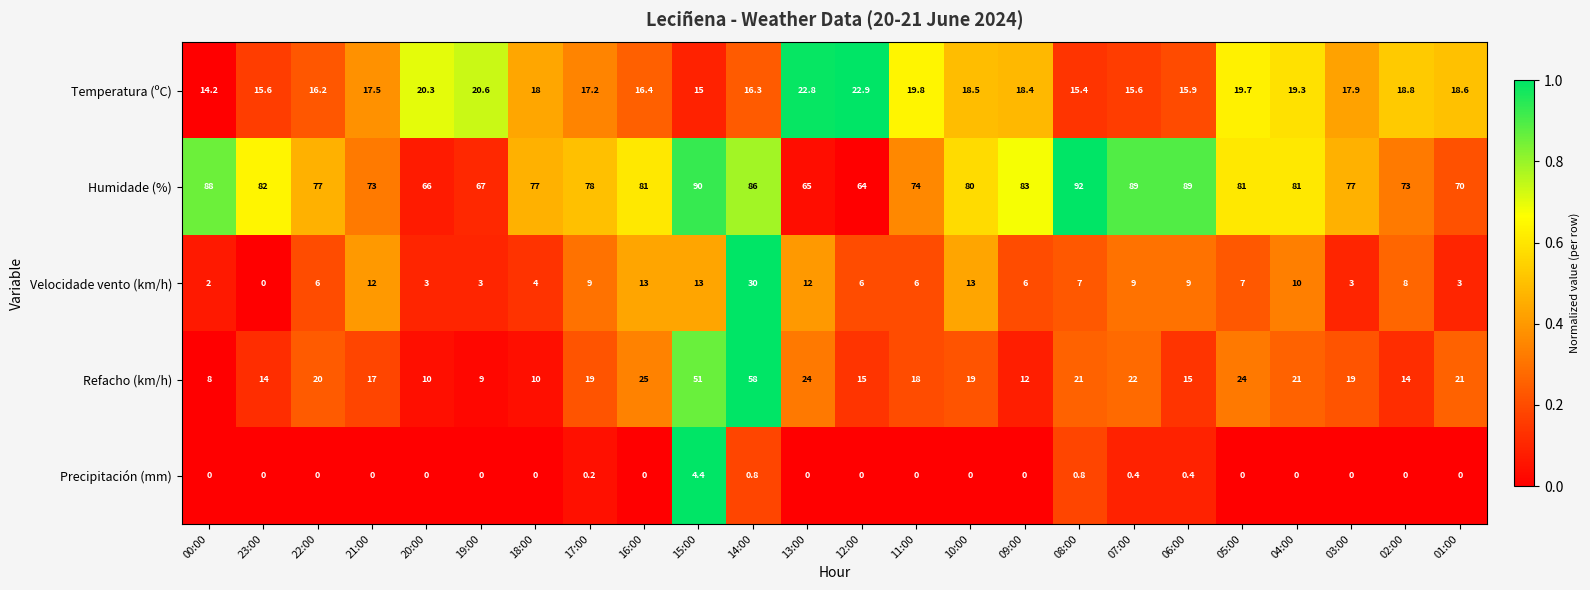

What is the maximum value for Humidade (%)?

92.0